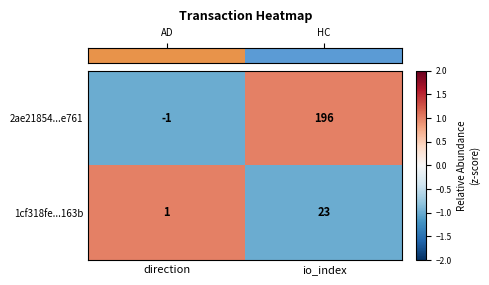

Rank the series by their maximum value, from highest to lowest.

2ae21854...e761, 1cf318fe...163b